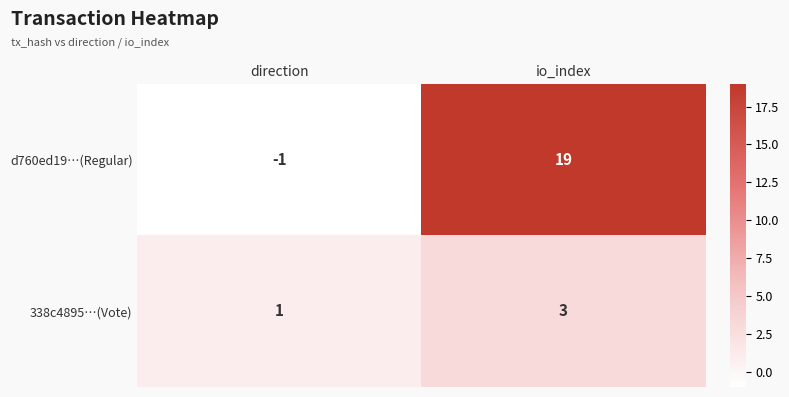

At which category is the sum across all series the highest?

io_index